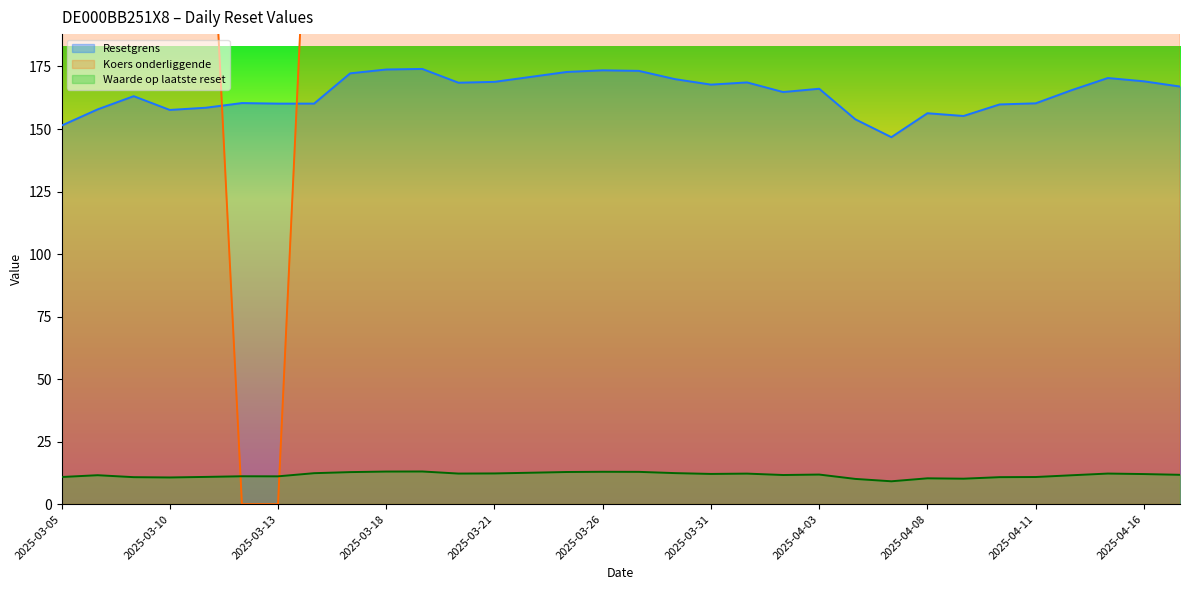

Rank the series by their maximum value, from highest to lowest.

Koers onderliggende (line), Resetgrens (line), Waarde op laatste reset (line)